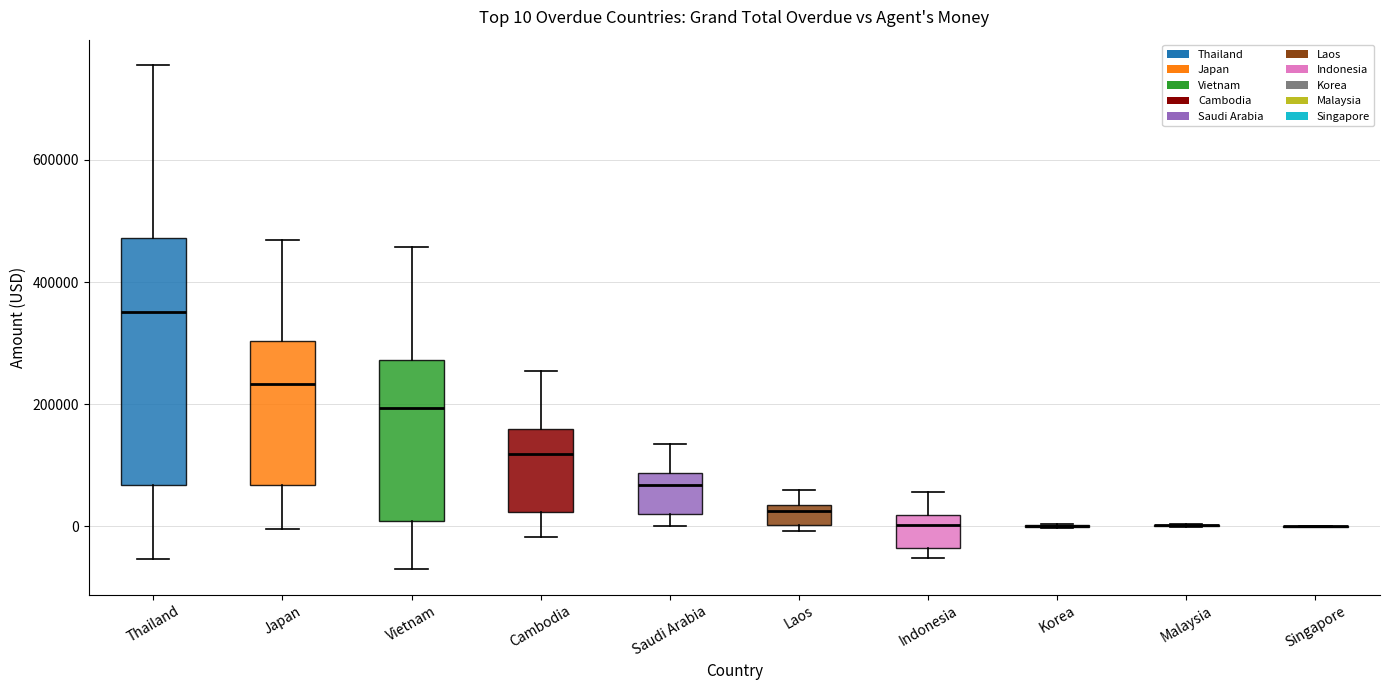

Which box is the tallest, from its lower edge to its upper edge?

Thailand